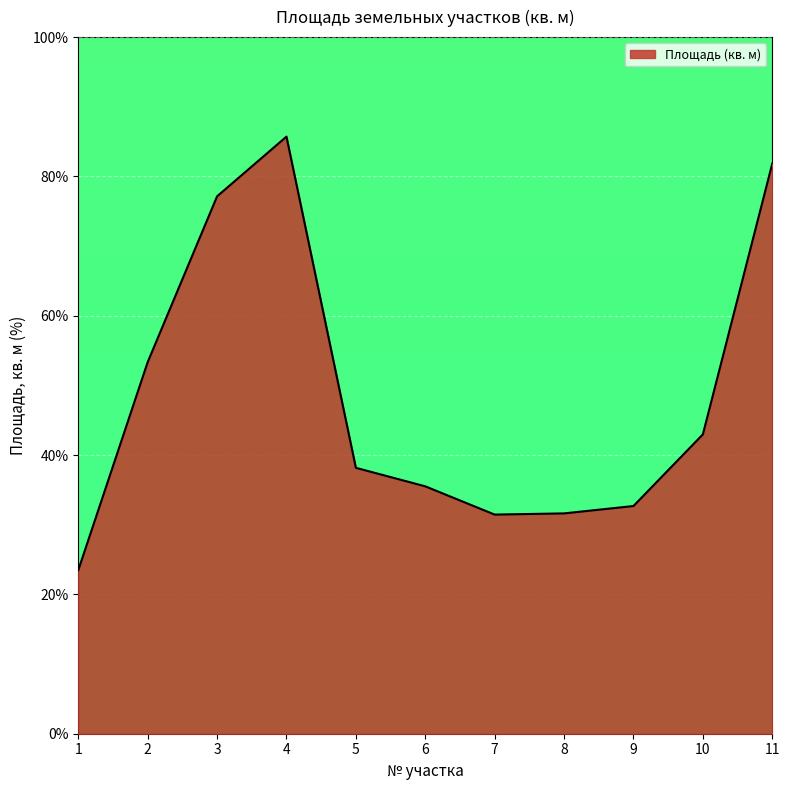

True or false: the data shows 31.6 at 8.

True